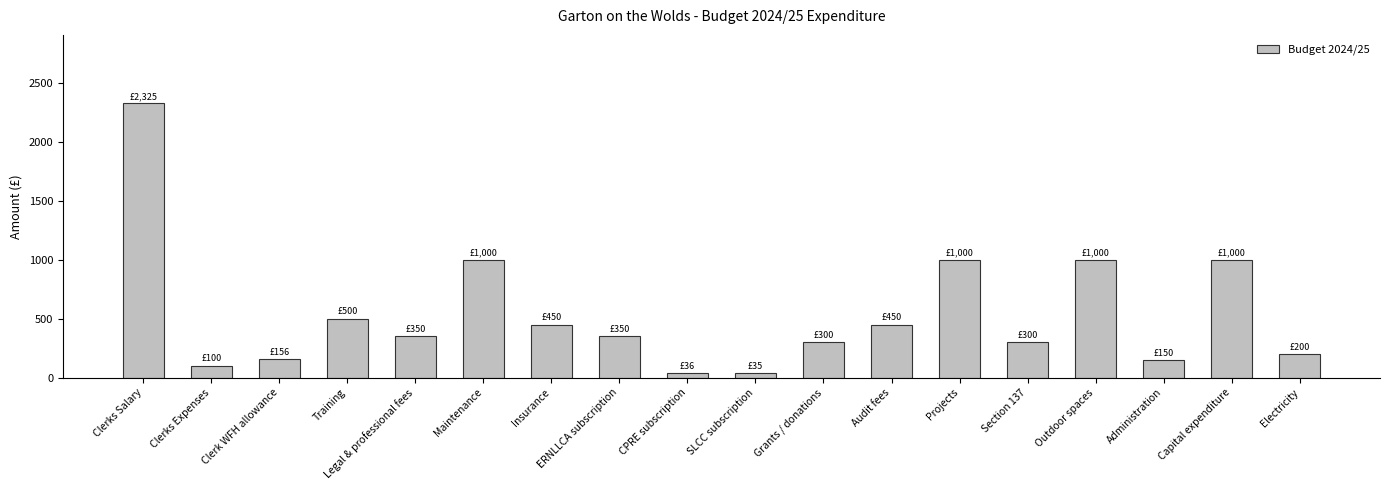

What is the sum of the values at Projects and Section 137?

1300